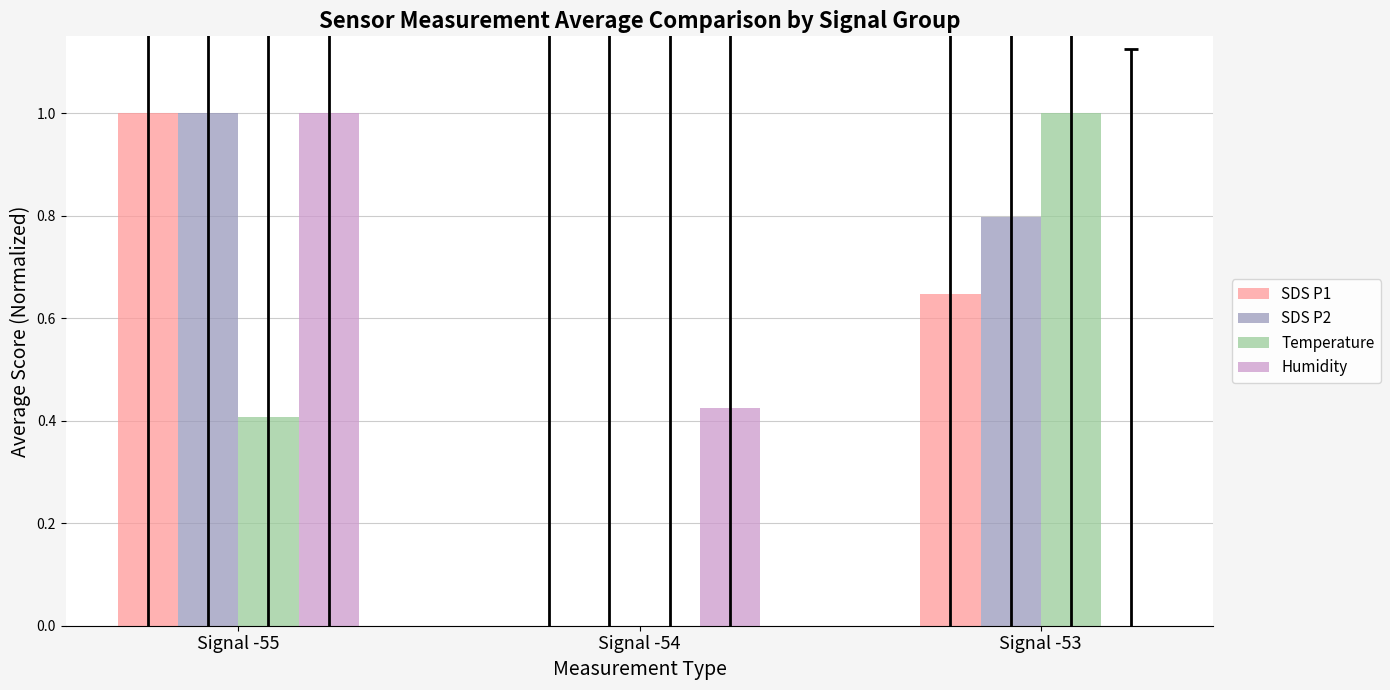

At which category is the sum across all series the highest?

Signal -55